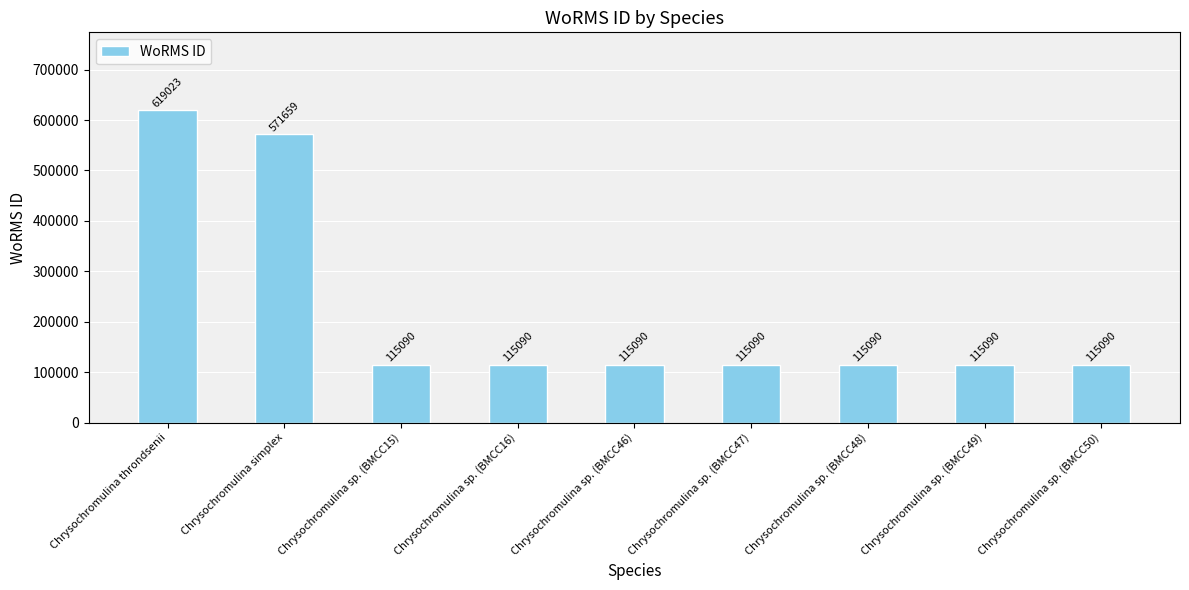

Approximately how many times larger is the value at Chrysochromulina sp. (BMCC49) compared to Chrysochromulina sp. (BMCC15)?

1.0